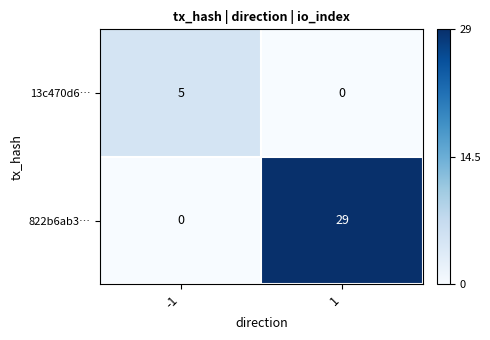

At which category is the sum across all series the highest?

1